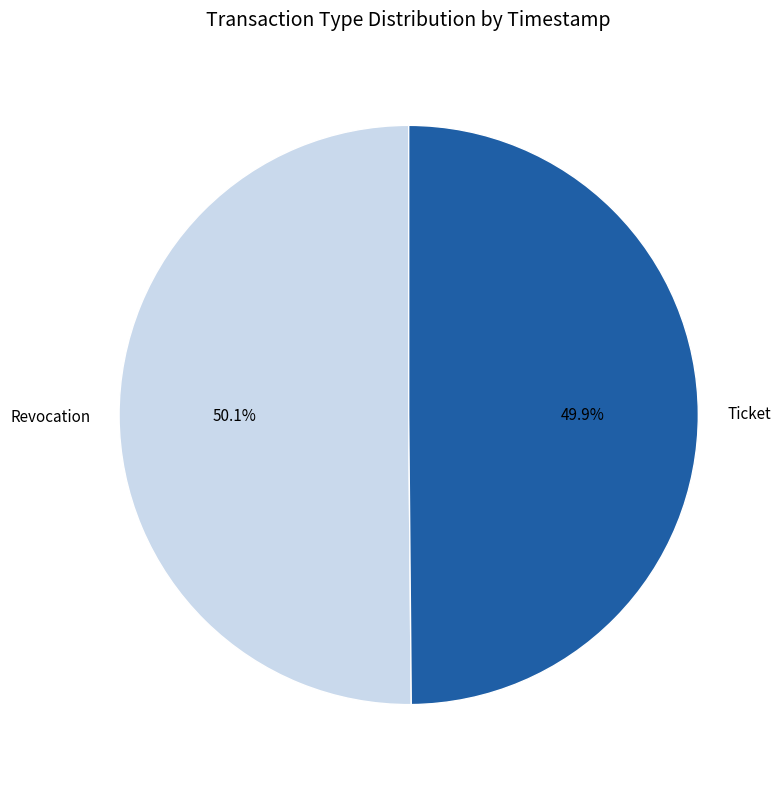

To the nearest percent, what portion does Ticket represent?

50%